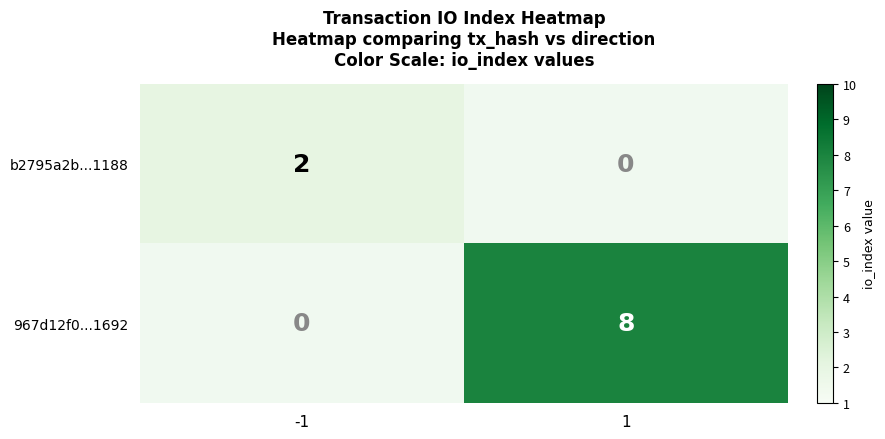

Is it true that b2795a2b...1188 equals 2 at -1?

True